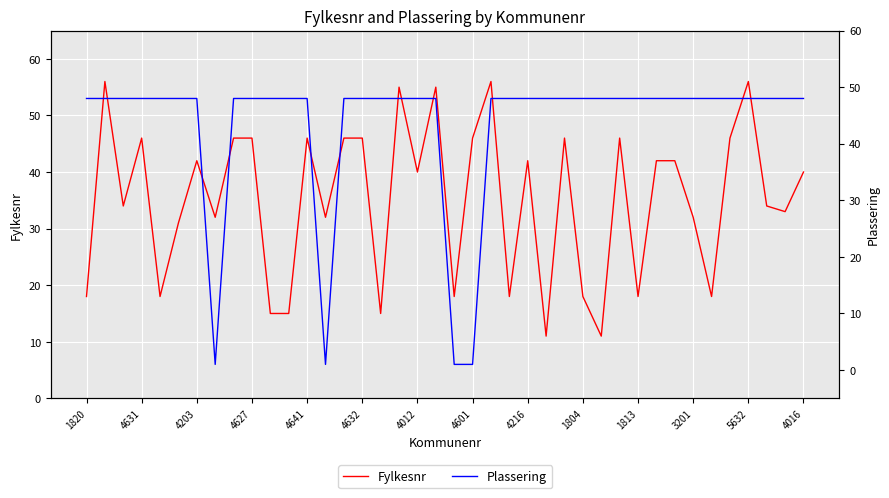

How many times do Fylkesnr and Plassering cross each other?

12